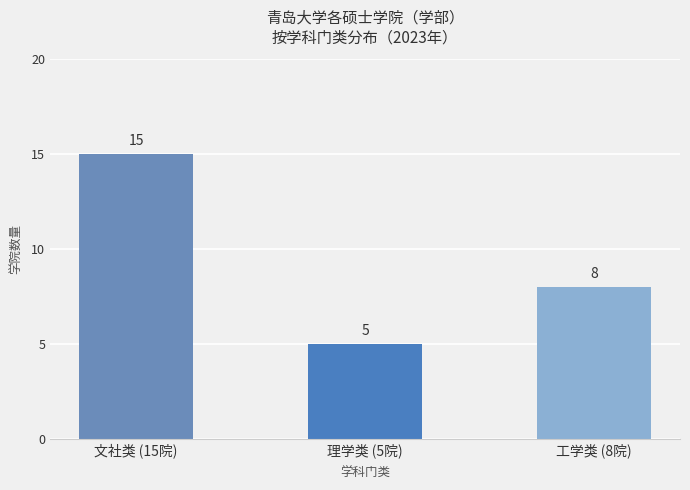

What is the smallest value displayed?

5